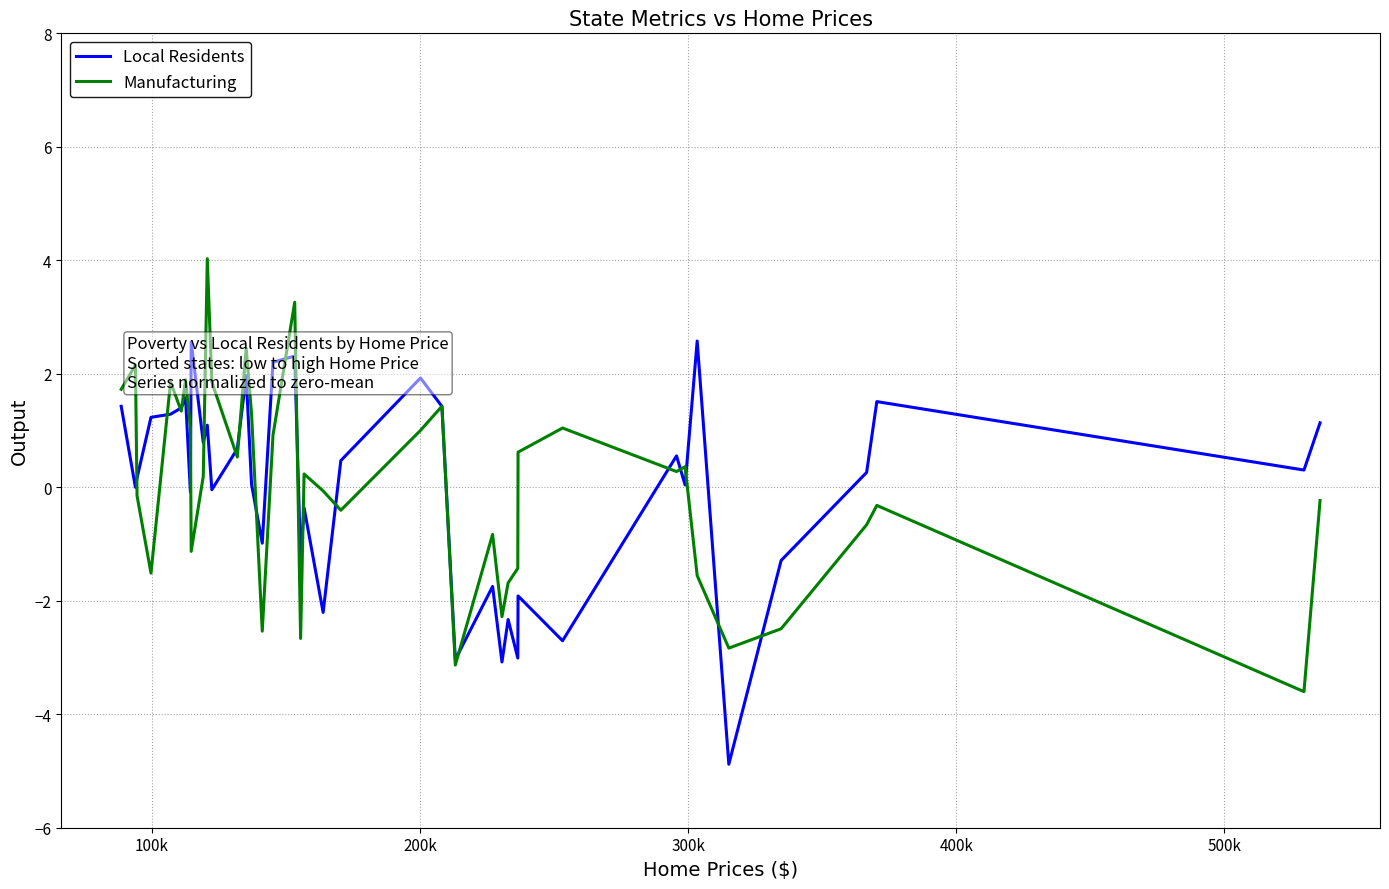

What is the greatest value displayed?

4.0